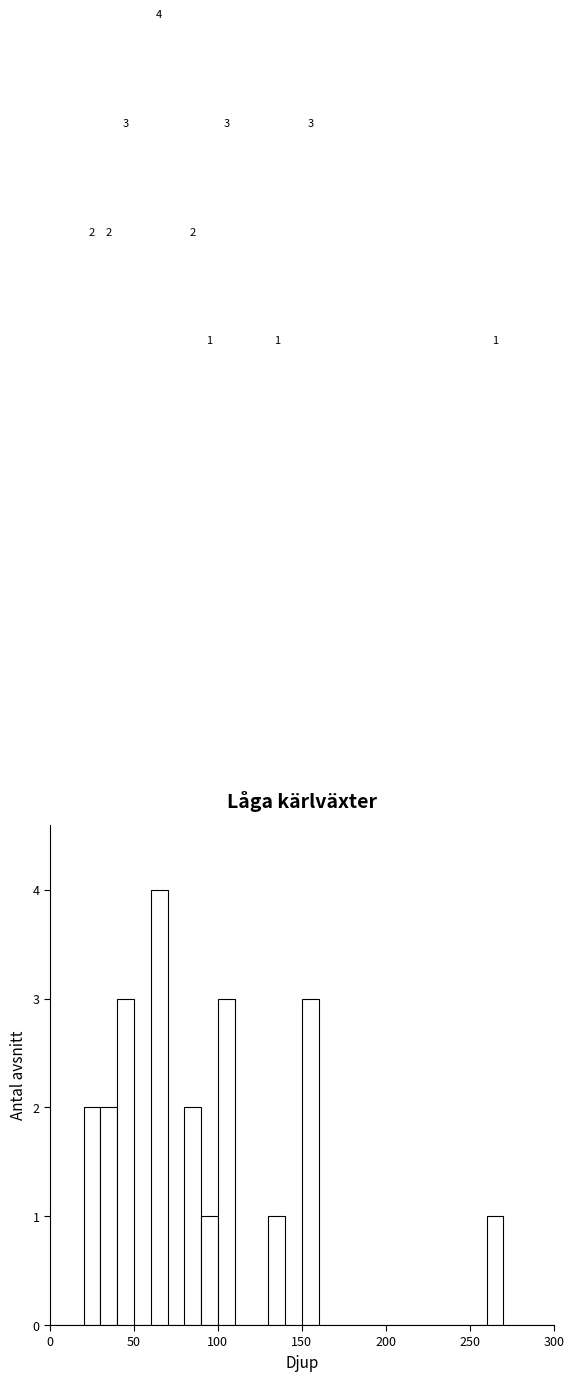

Around what value on the x-axis is the tallest bar? Give the approximate position of its centre, as read against the axis.

65